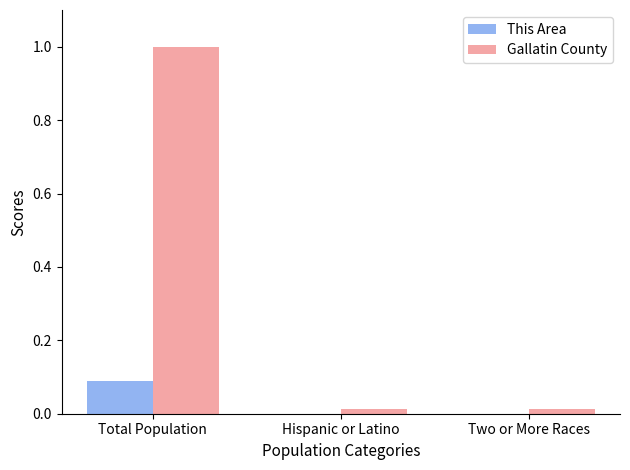

What are all the series names shown in the legend?

This Area, Gallatin County